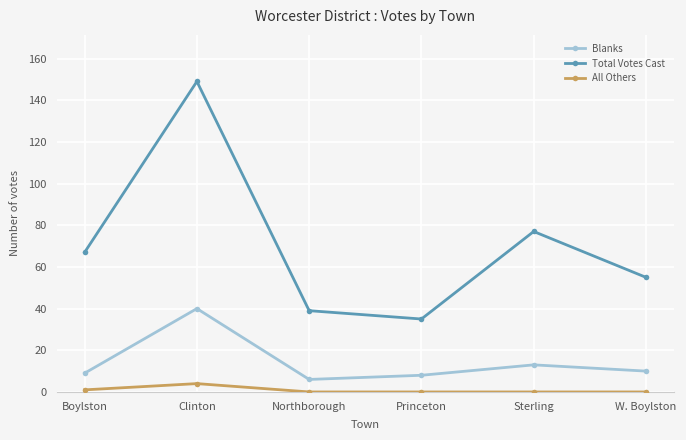

Reading right to left, extract all data points from this chart.

Blanks: 10	13	8	6	40	9
Total Votes Cast: 55	77	35	39	149	67
All Others: 0	0	0	0	4	1